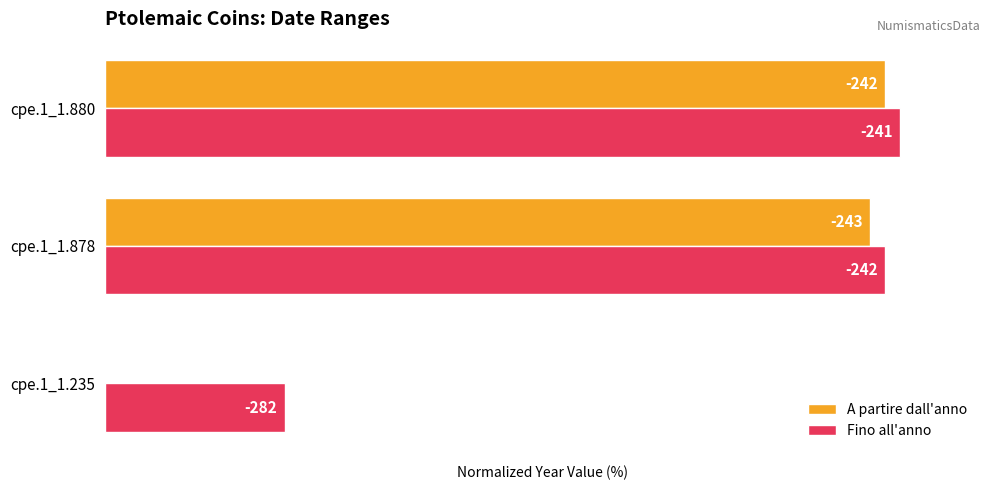

What is the value of the A partire dall'anno bar at the 2nd from the left?

96.2